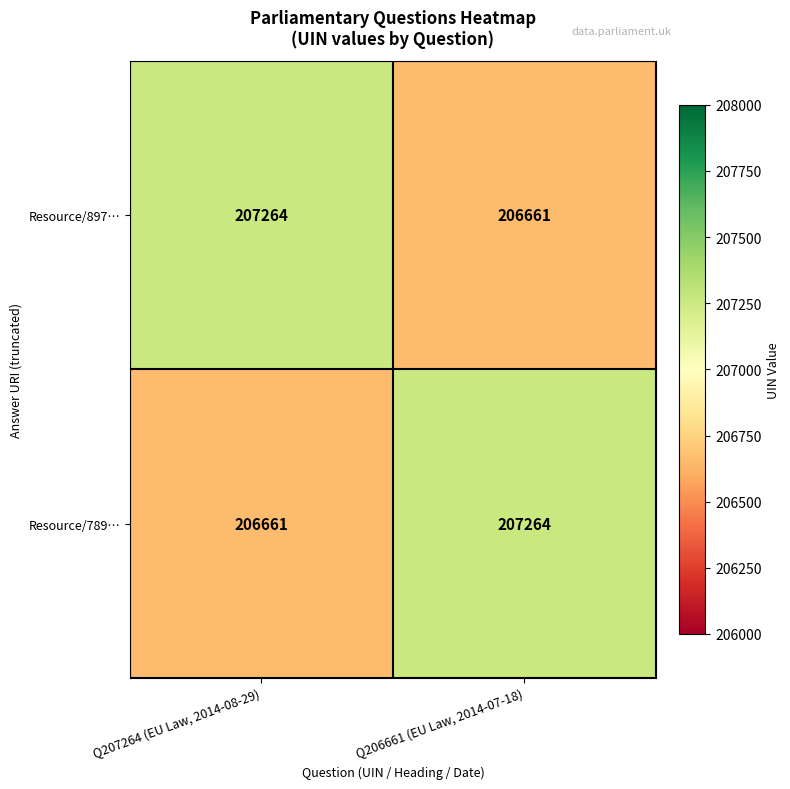

Reading left to right, transcribe all the data shown in this chart.

Resource/897…: 207264	206661
Resource/789…: 206661	207264